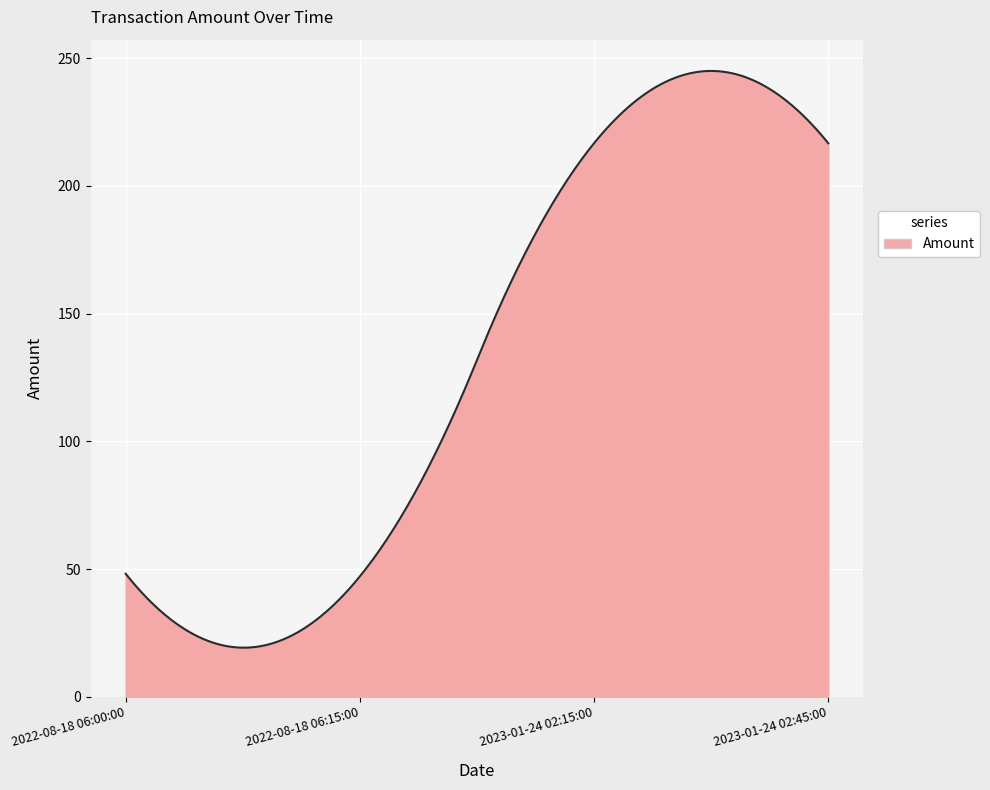

What is the smallest value displayed?

19.2